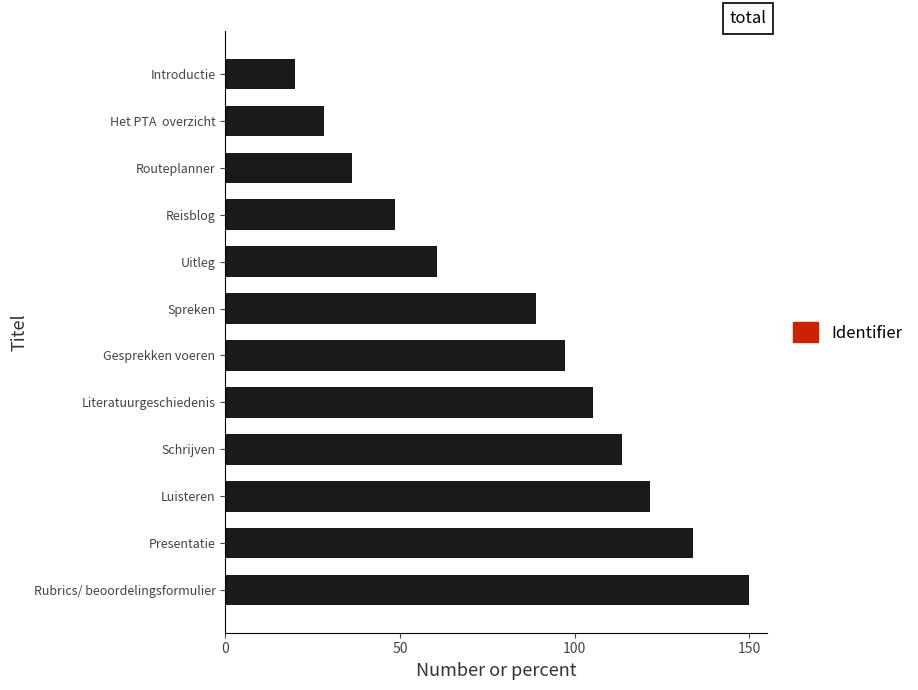

True or false: the data shows 36.2 at Routeplanner.

True